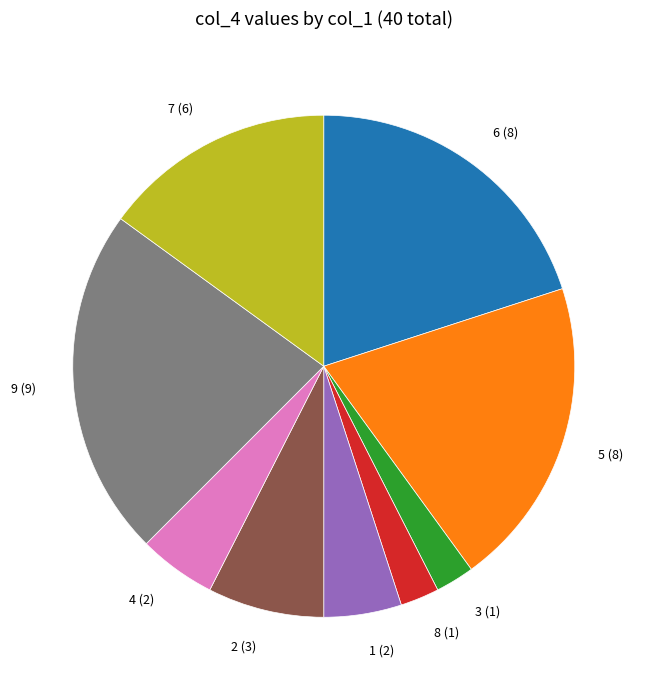

Does 7 account for over 50% of the chart?

No